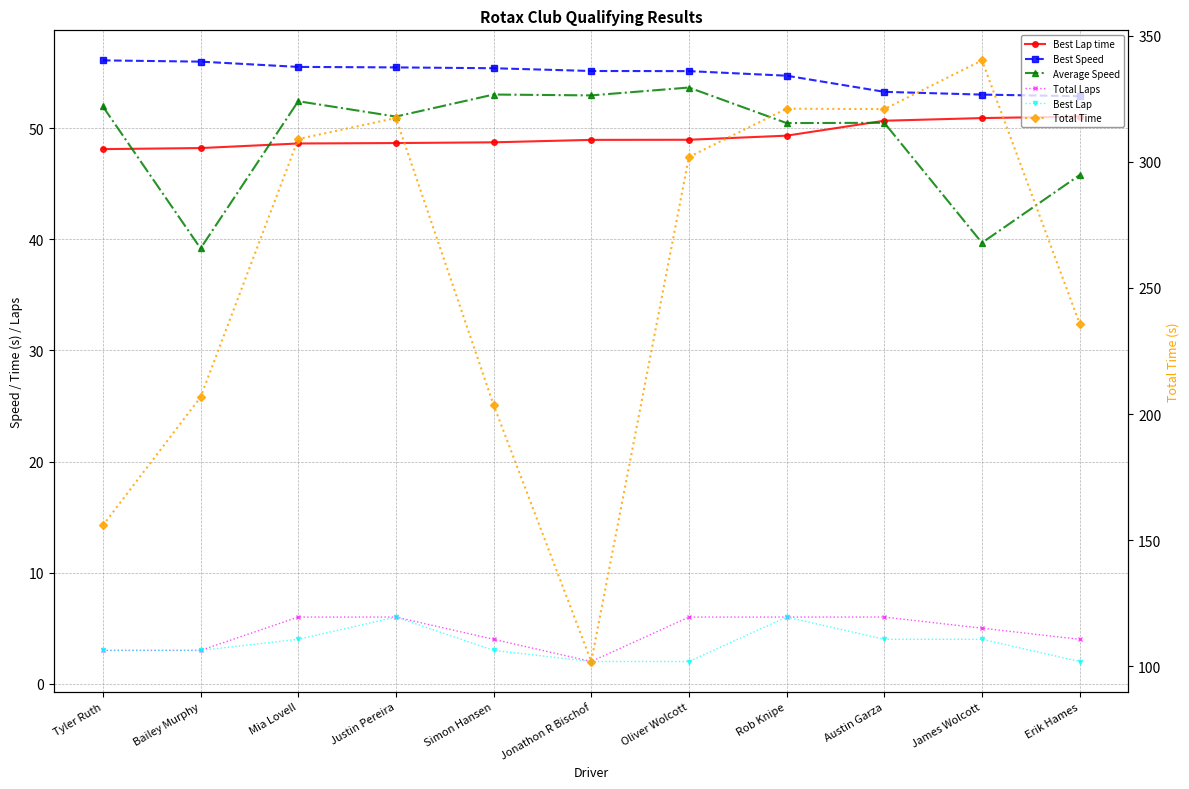

Is it true that Average Speed equals 45.8 at Erik Hames?

True